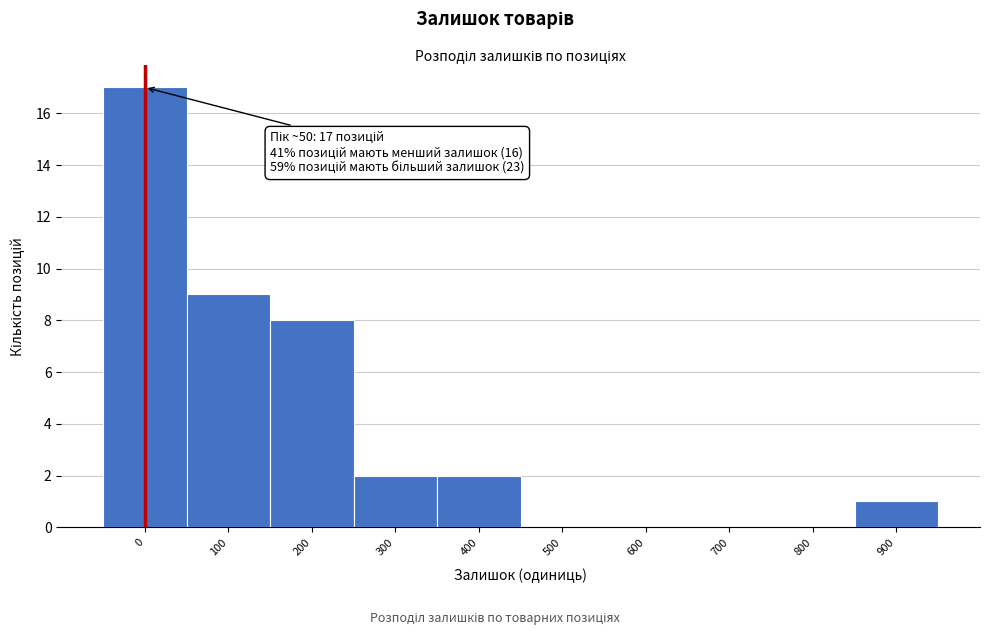

Reading left to right, what are all the values shown in this chart?

0=17	100=9	200=8	300=2	400=2	500=0	600=0	700=0	800=0	900=1